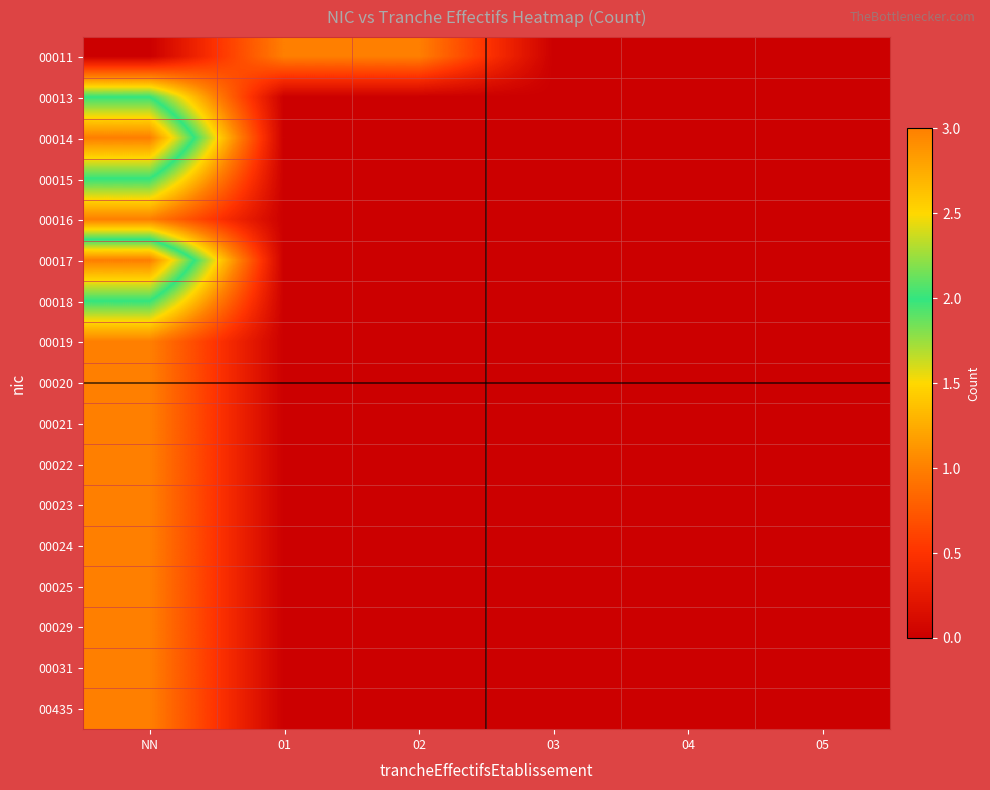

Which label corresponds to the largest value in the chart?

NN